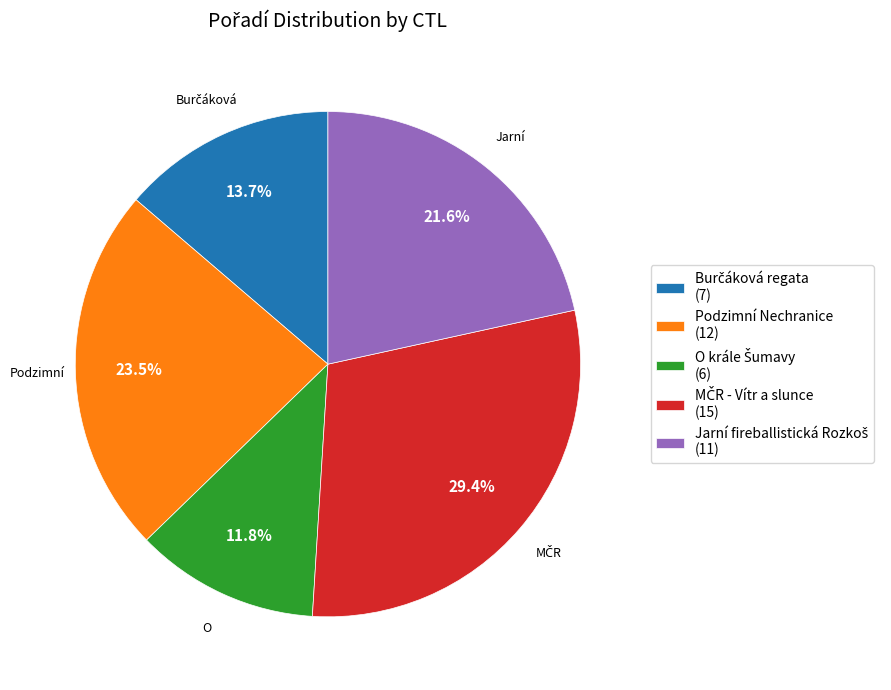

Does any single category account for the majority?

No